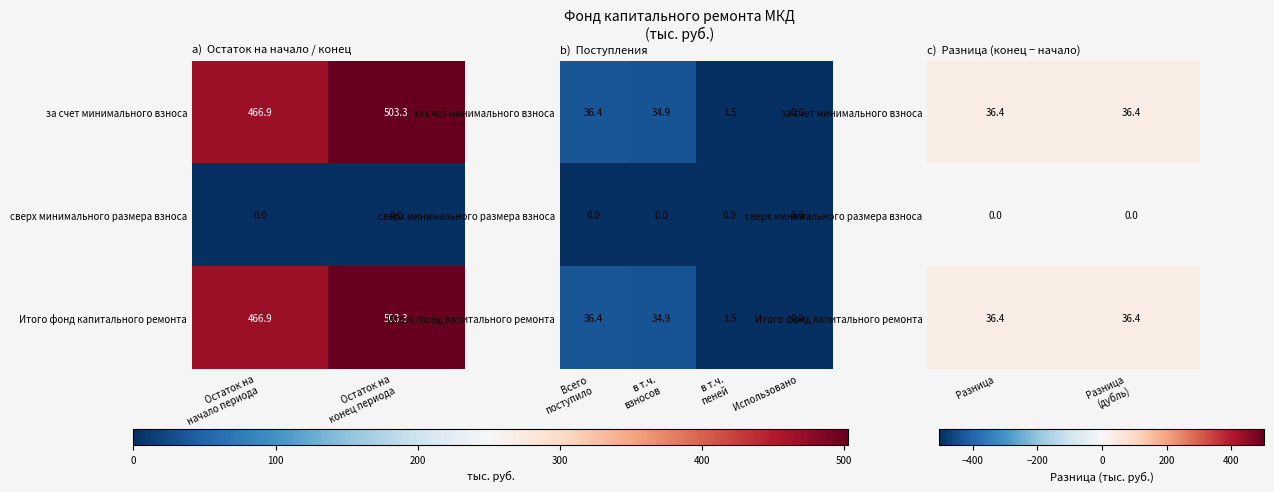

At which label is Итого фонд капитального ремонта closest to 36?

Разница